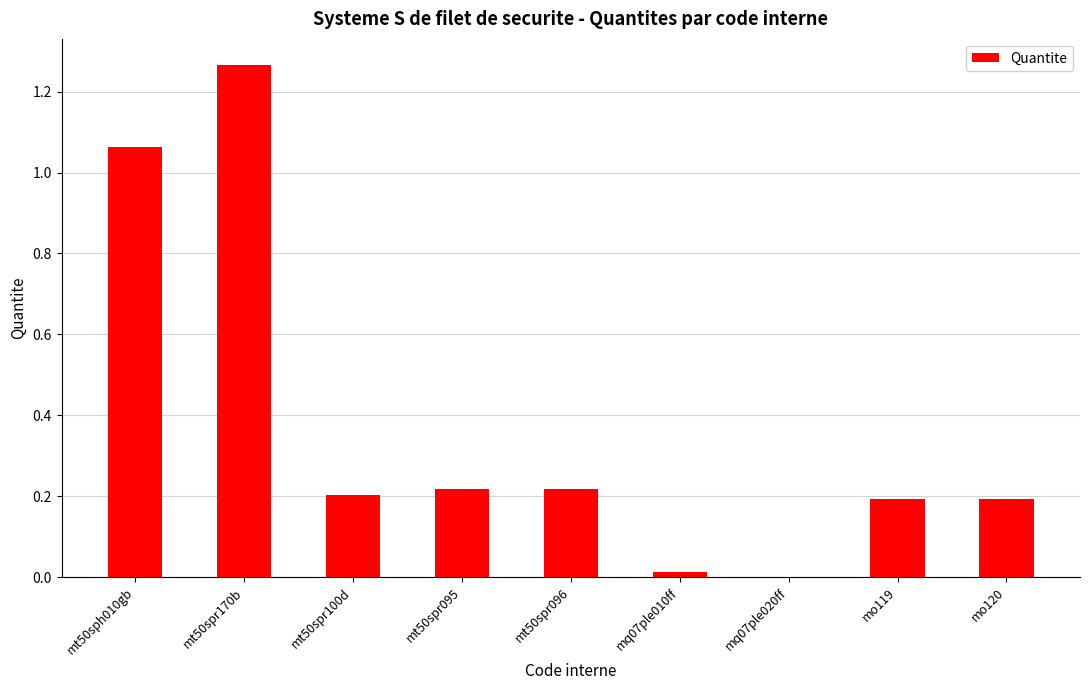

What is the change in value from mt50sph010gb to mt50spr170b?

+0.2